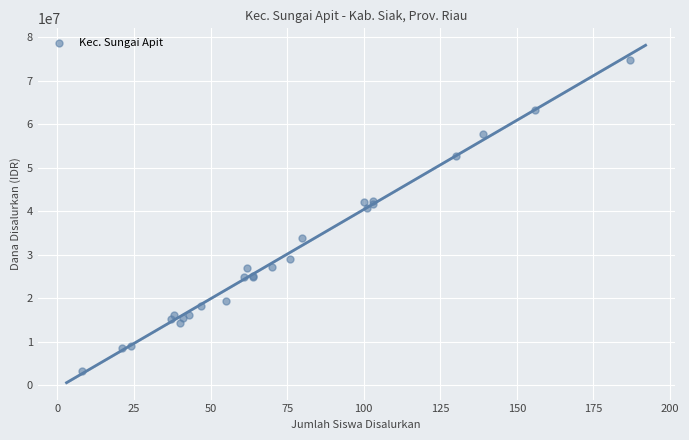

What Y value in the scatter plot is closest to 39037500?

40725000